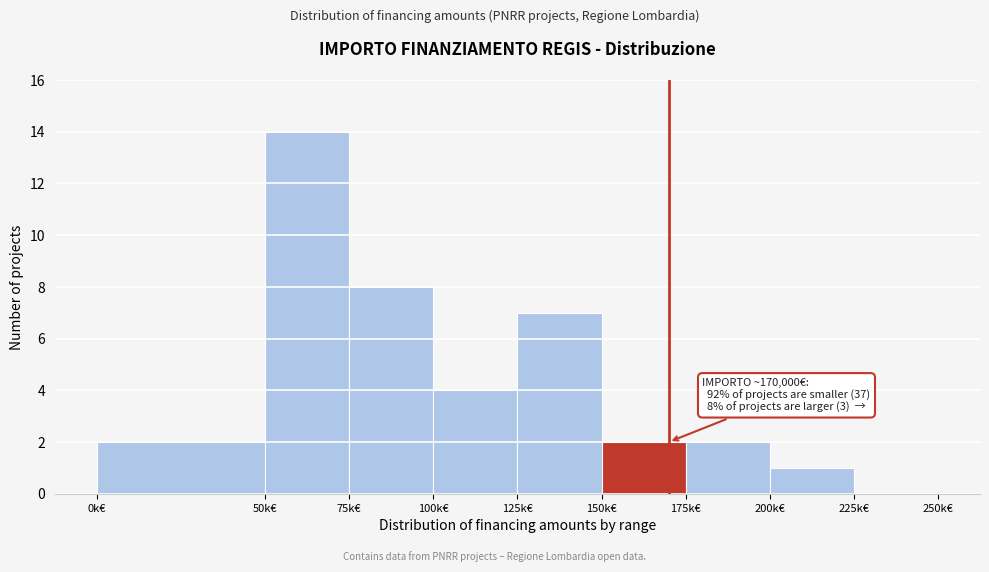

Reading right to left, transcribe all the data shown in this chart.

225k€=0	200k€=1	175k€=2	150k€=2	125k€=7	100k€=4	75k€=8	50k€=14	0k€=2